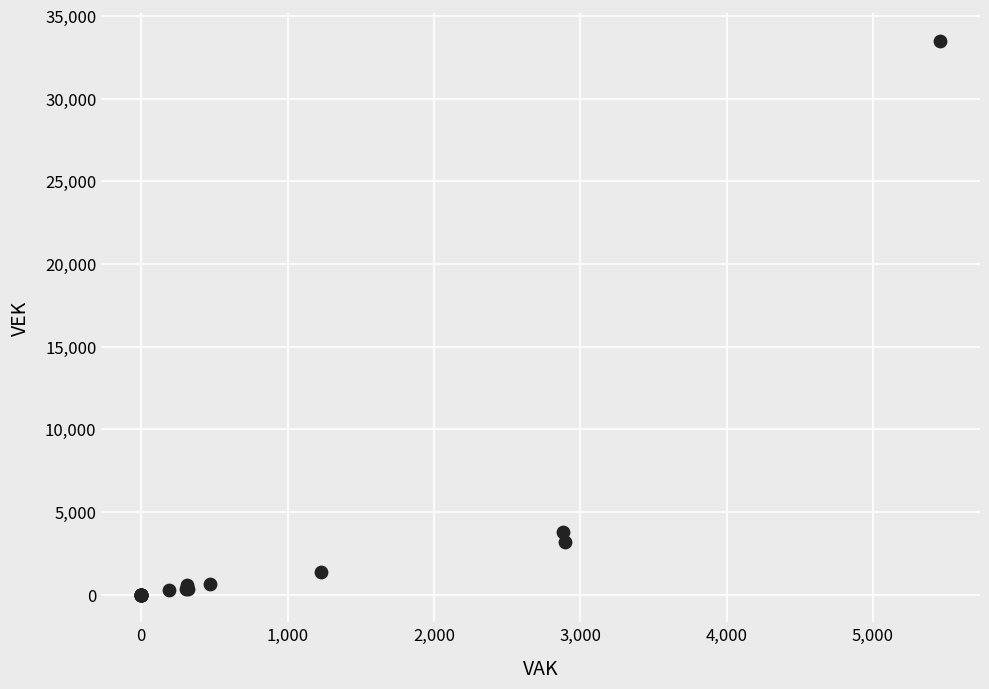

What Y value in the scatter plot is closest to 16754?

3782